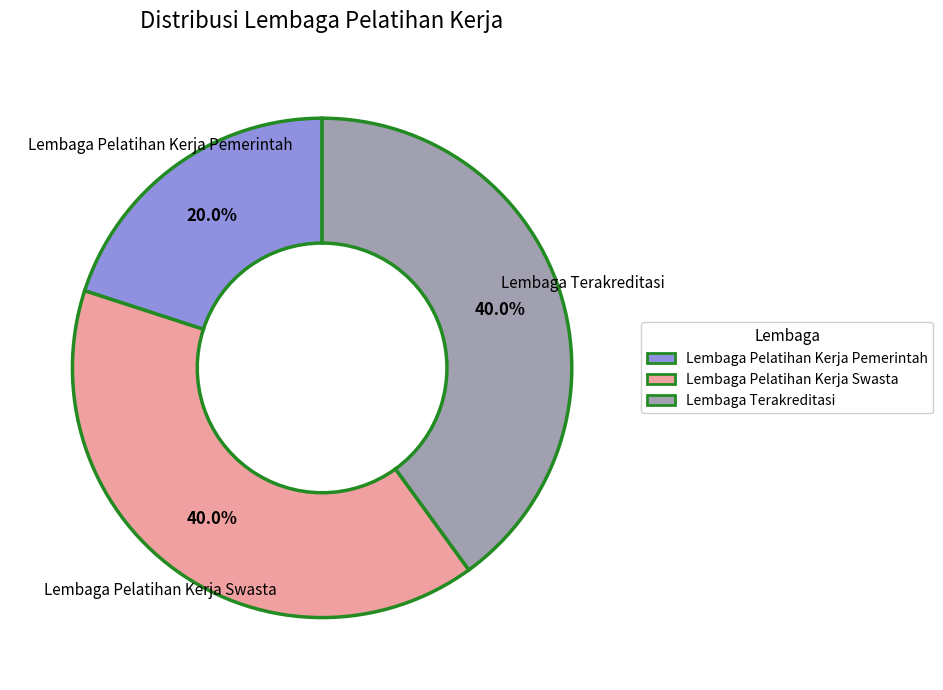

Is there a majority slice in this chart?

No